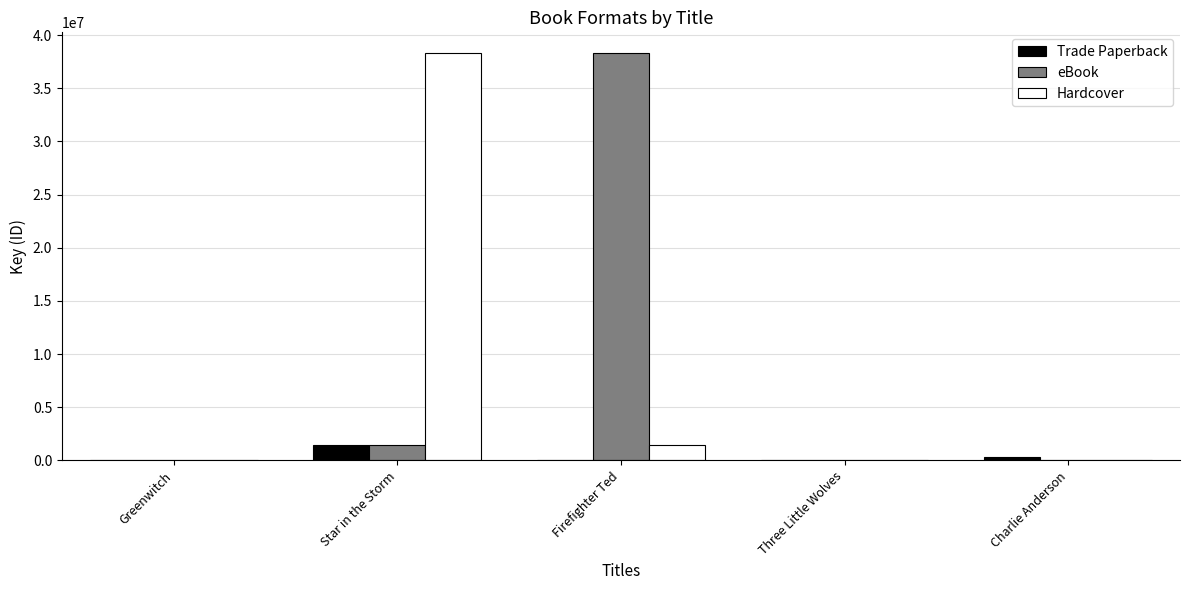

Where does the Trade Paperback series first go above 6898?

Star in the Storm